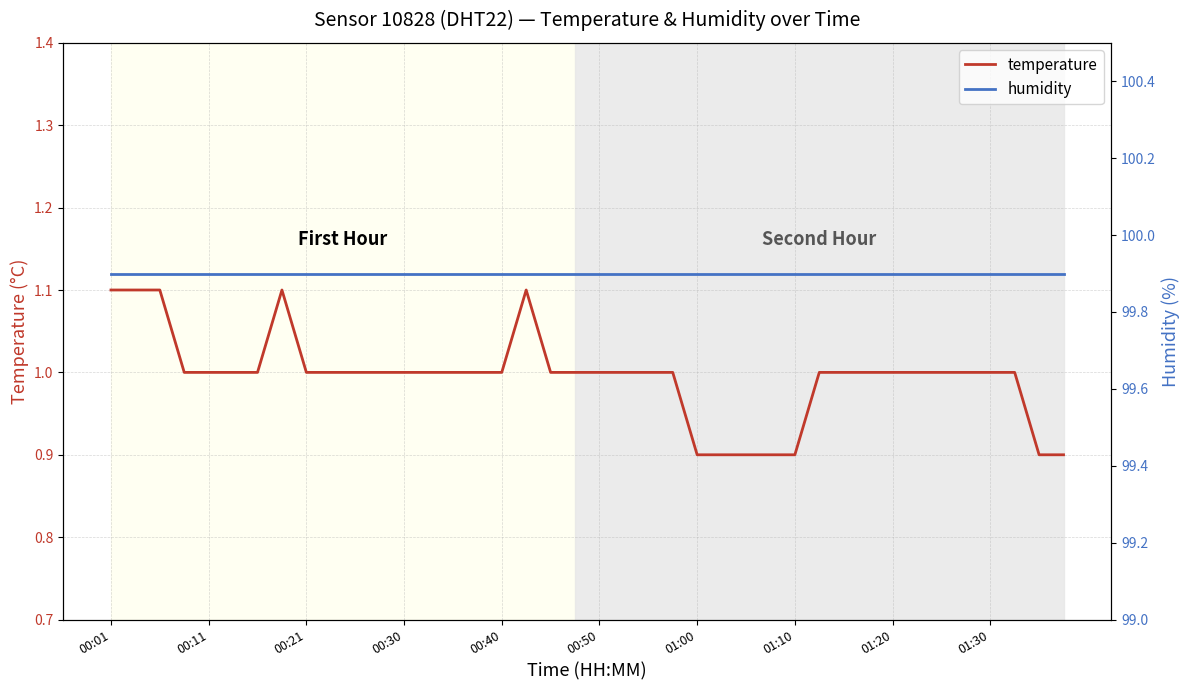

Rank the series by their average value, from highest to lowest.

humidity, temperature